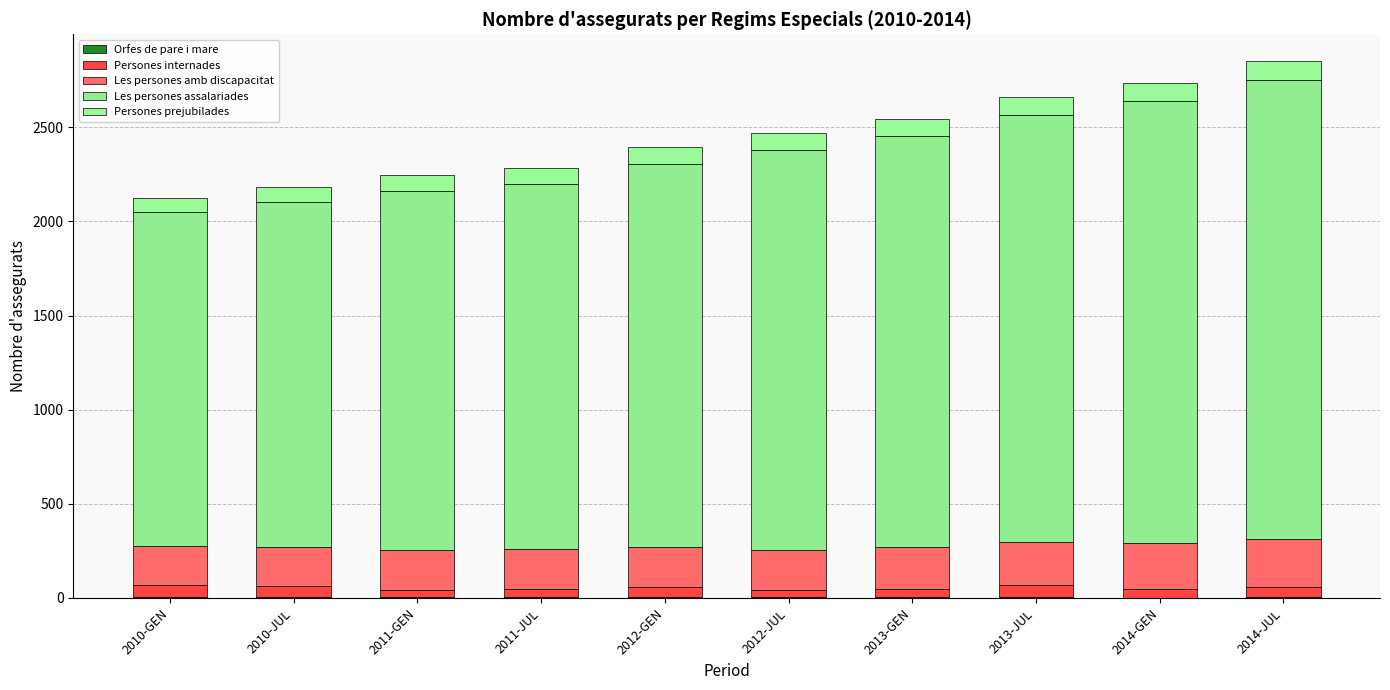

What value does the Les persones assalariades series have at 2010-JUL?

1833